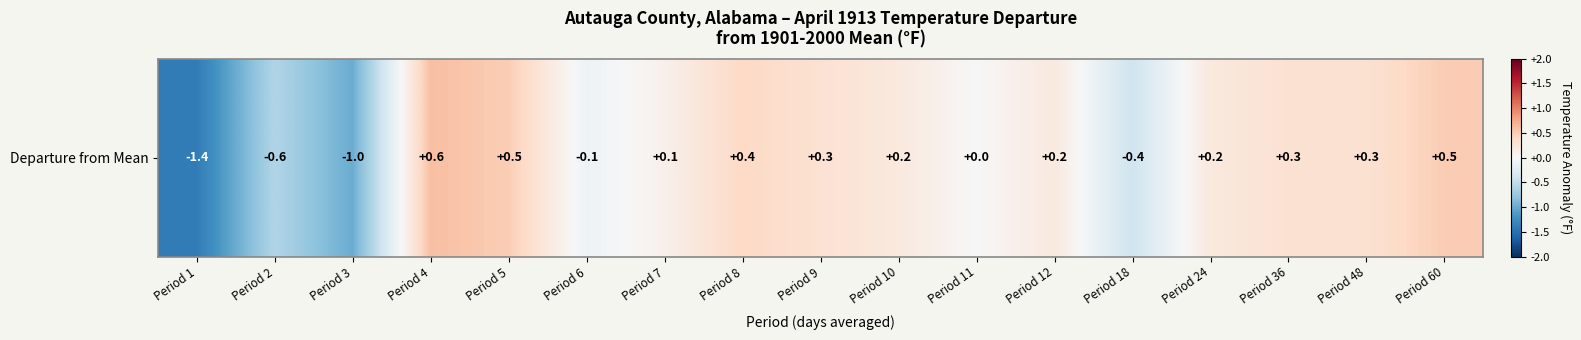

Reading left to right, list all the values displayed in this chart.

-1.4	-0.6	-1.0	0.6	0.5	-0.1	0.1	0.4	0.3	0.2	0.0	0.2	-0.4	0.2	0.3	0.3	0.5